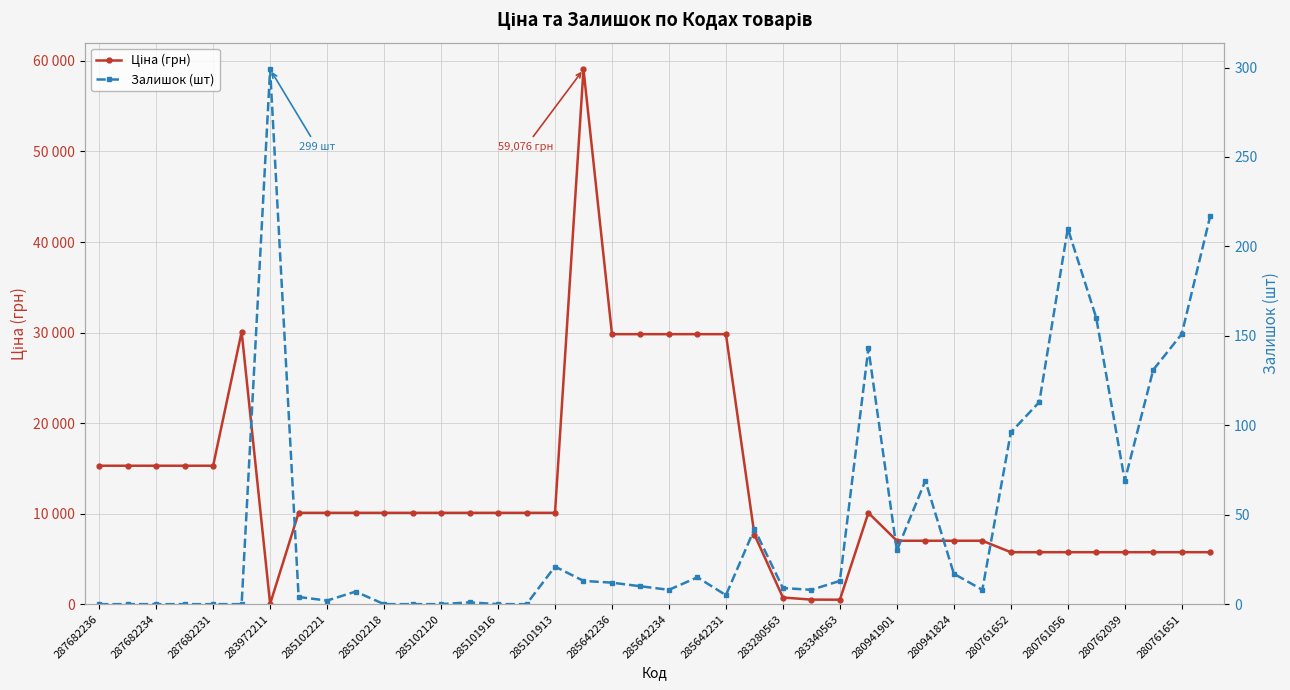

What is the greatest value displayed?

59075.7